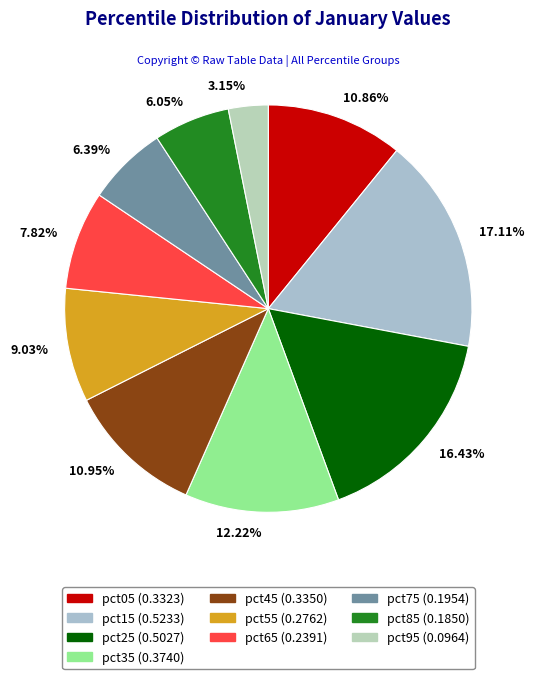

How many slices are in this pie chart?

10